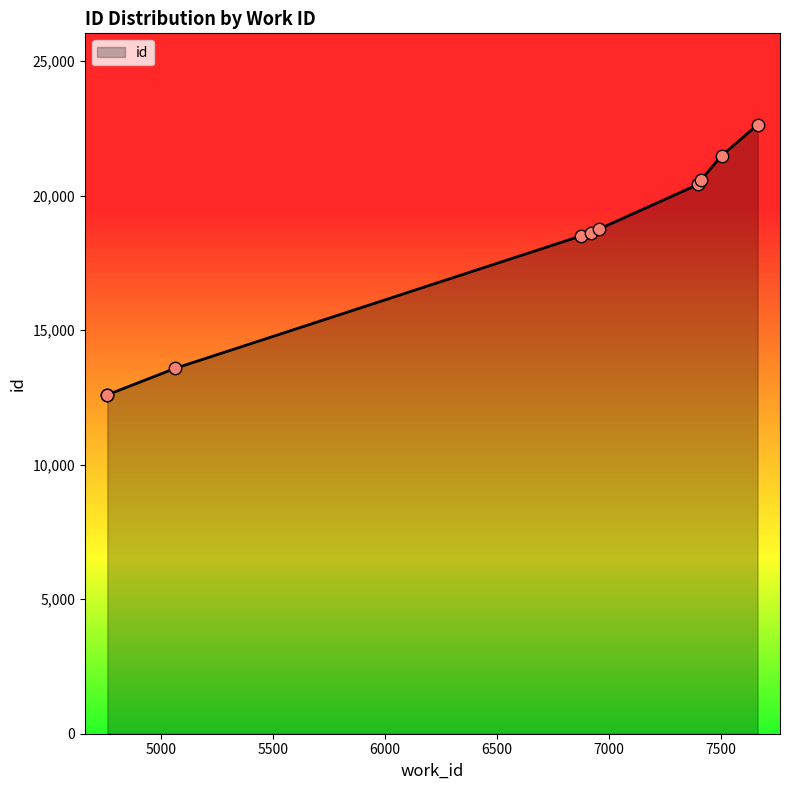

Approximately how many times larger is the value at 4761 compared to 5063?

0.9